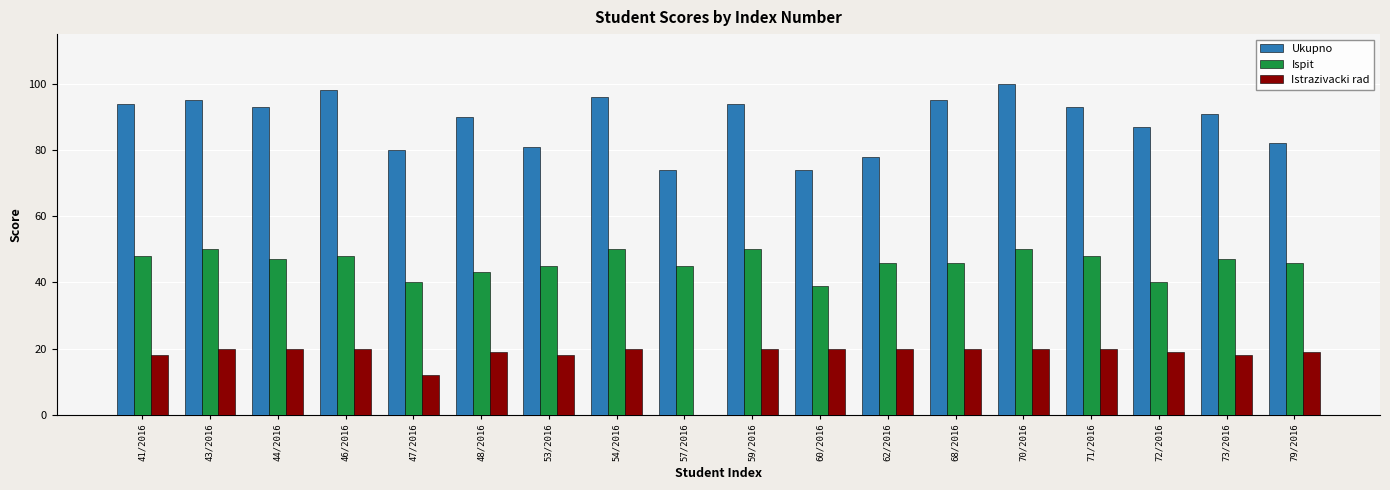

Between 59/2016 and 72/2016, which series saw the biggest shift?

Ispit